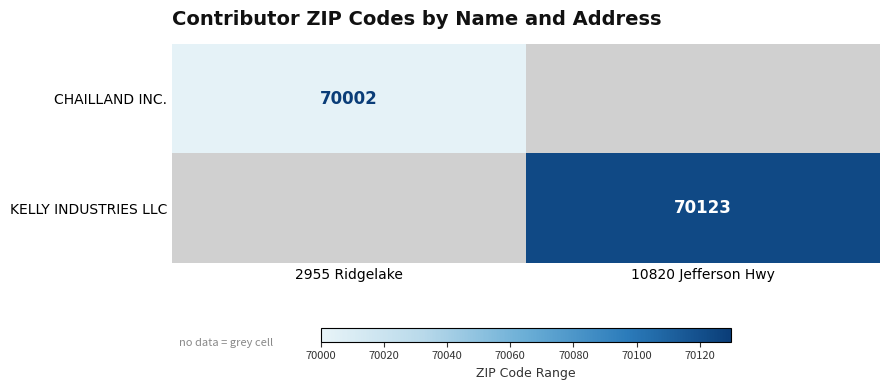

The CHAILLAND INC. series shows 70002 at 2955 Ridgelake. True or false?

True